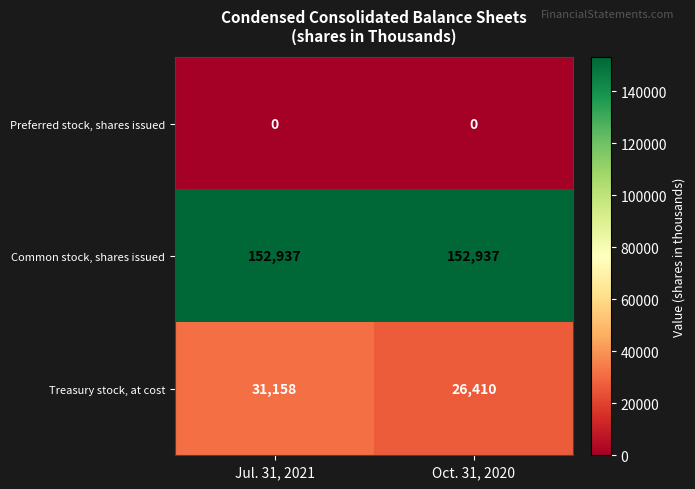

The value of Common stock, shares issued at Oct. 31, 2020 is 86681. True or false?

False